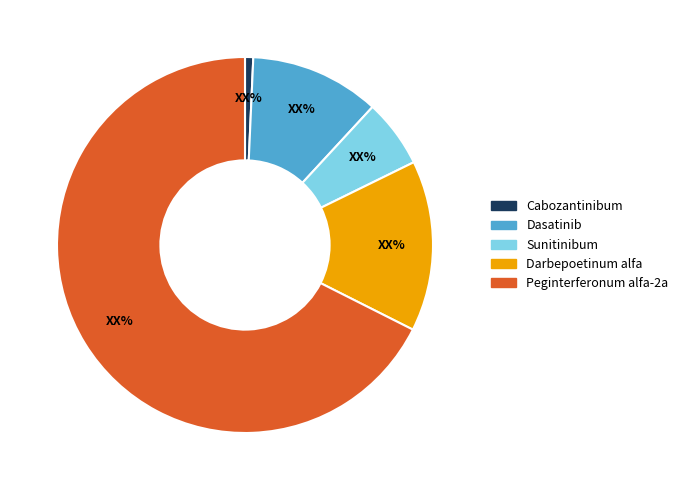

Does any single category account for the majority?

Yes